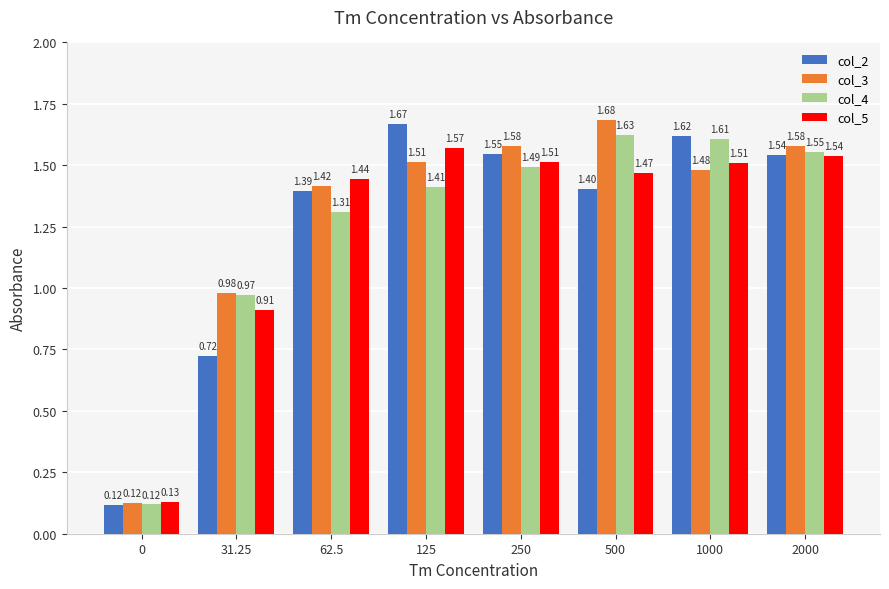

At which category is the sum across all series the highest?

1000